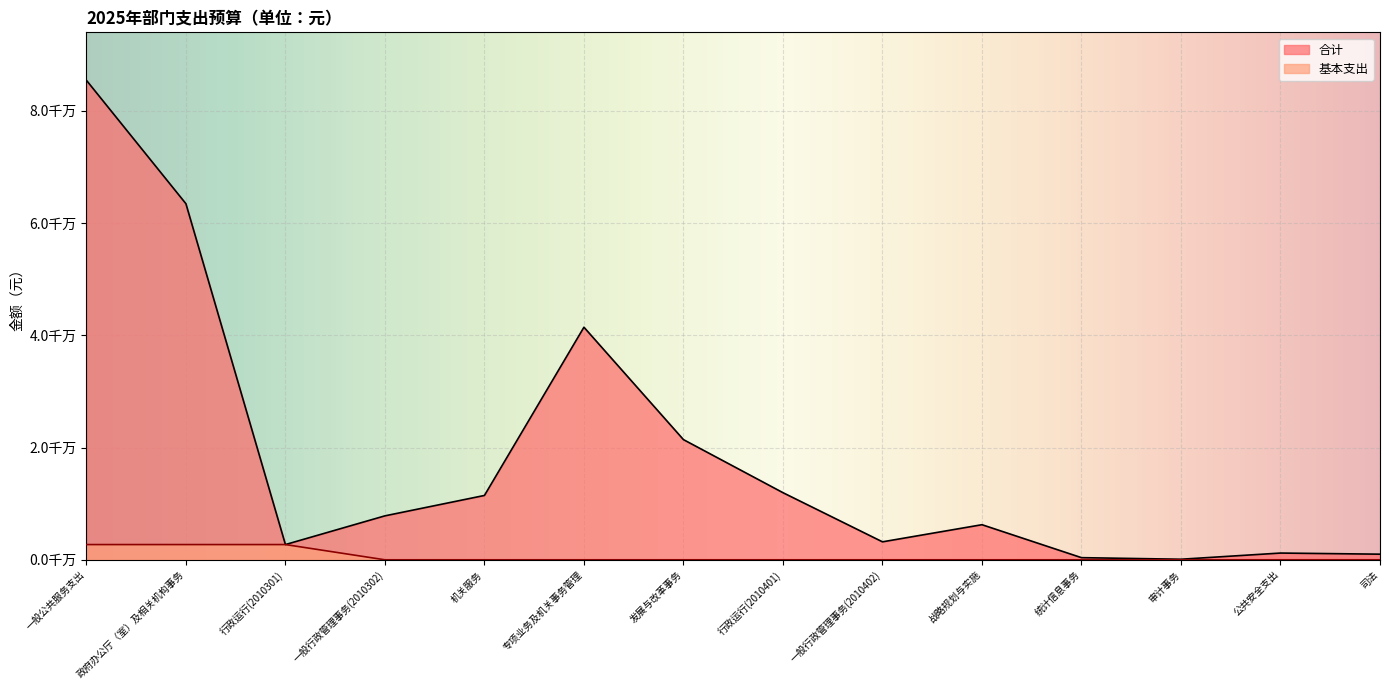

What is the total value across all series at 行政运行(2010401)?

11954721